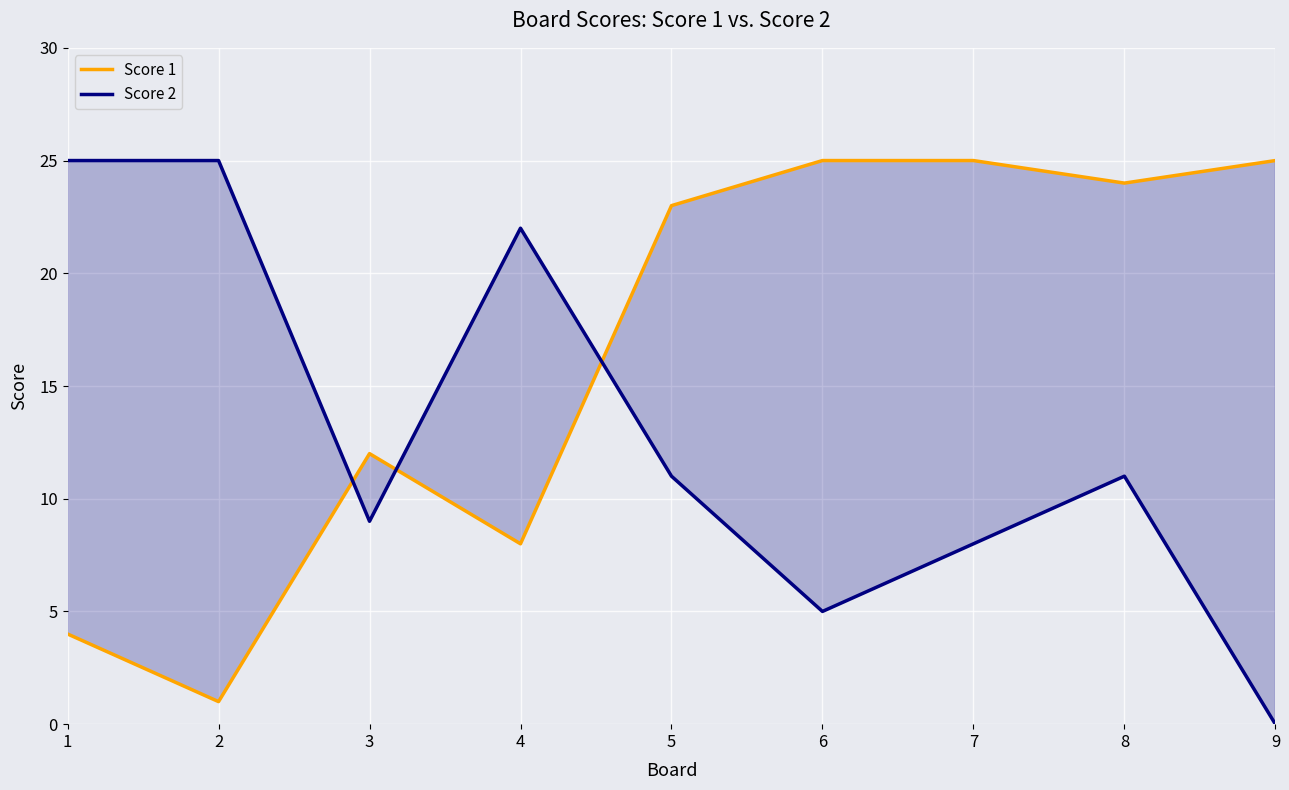

Between 2 and 5, which series saw the biggest shift?

Score 1